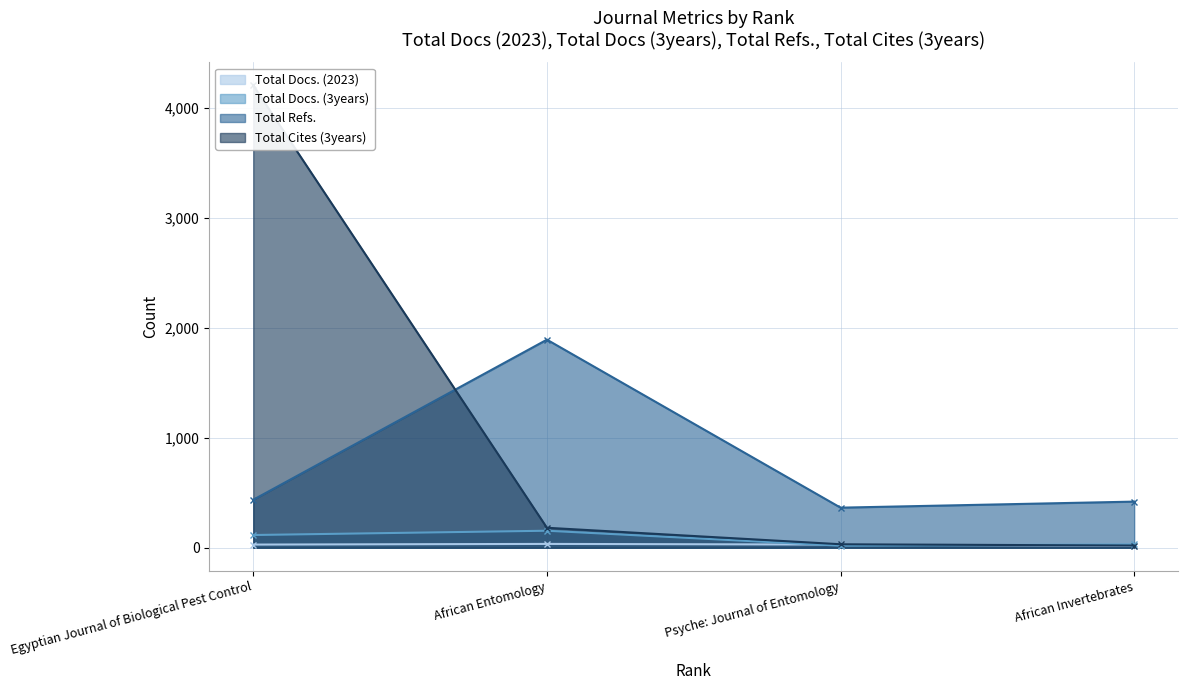

True or false: Total Refs. and Total Docs. (2023) cross at least once.

False